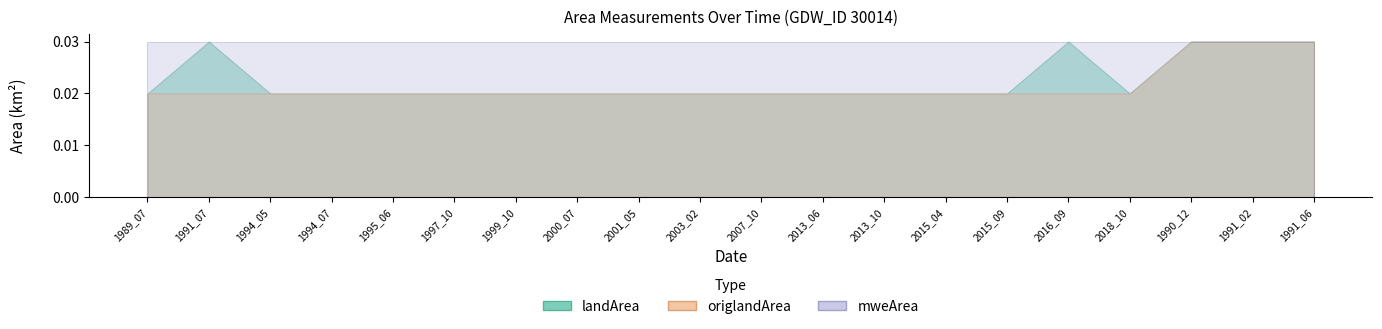

Rank the series at 2001_05 from lowest to highest value.

landArea, origlandArea, mweArea